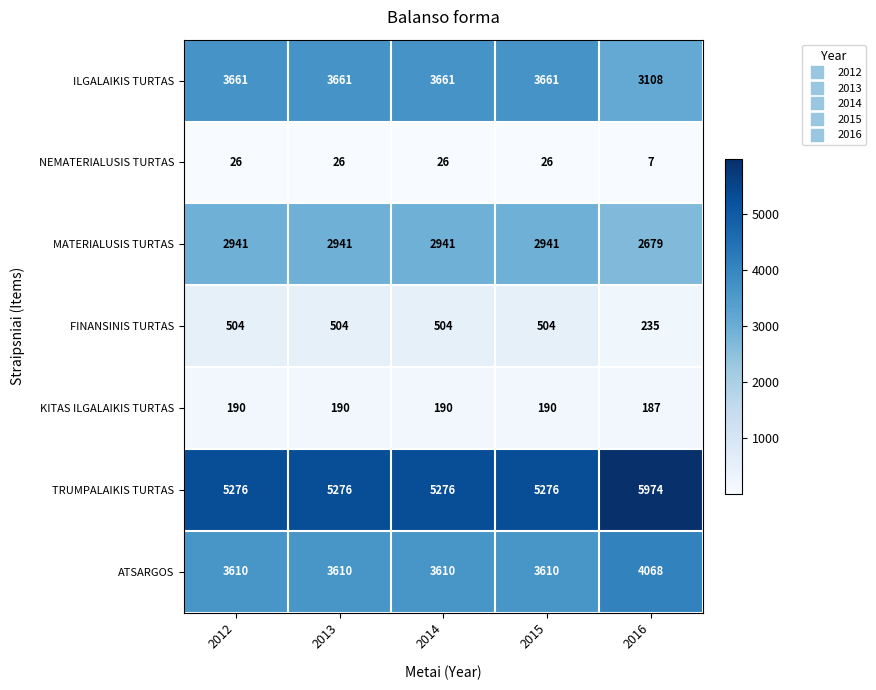

At how many categories does at least one series exceed 3880?

5